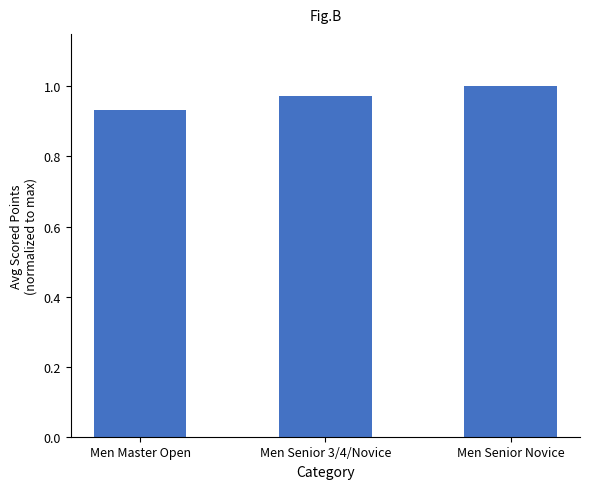

How many bars are there in total?

3